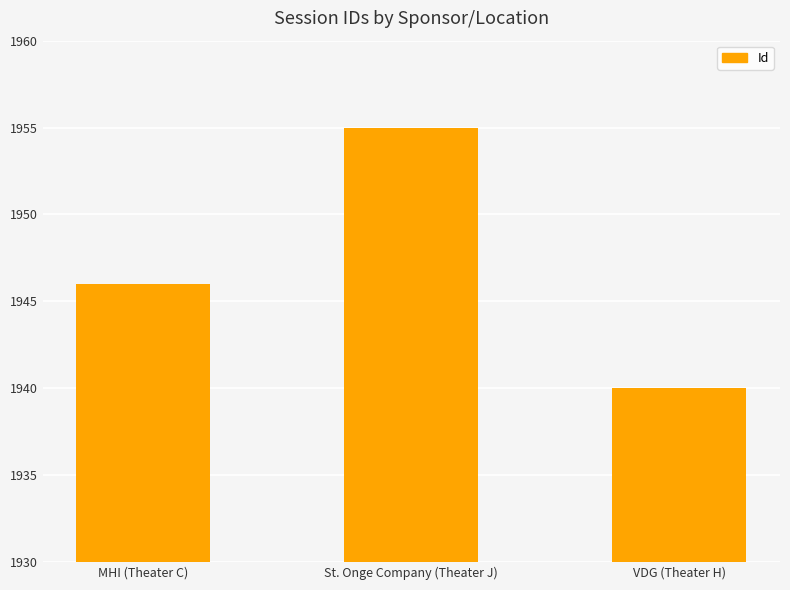

How many data points are less than 1946?

1